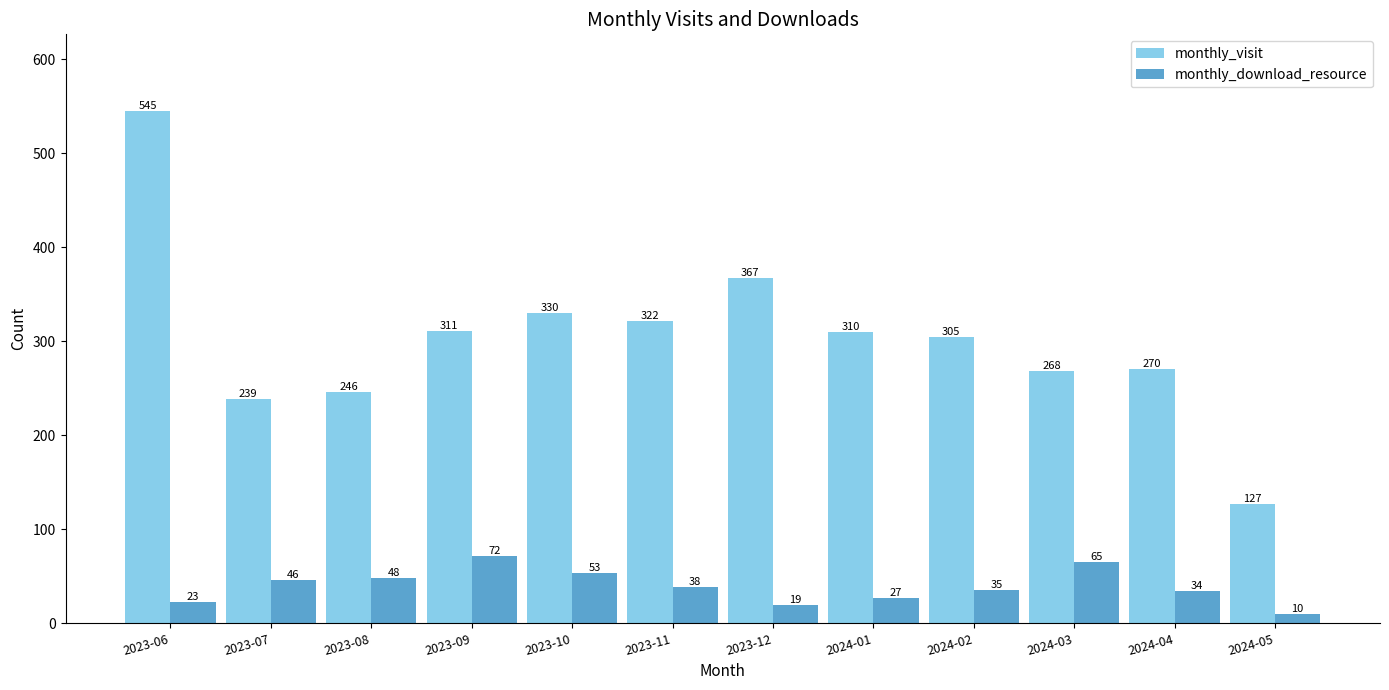

The value of monthly_visit at 2024-05 is 189. True or false?

False